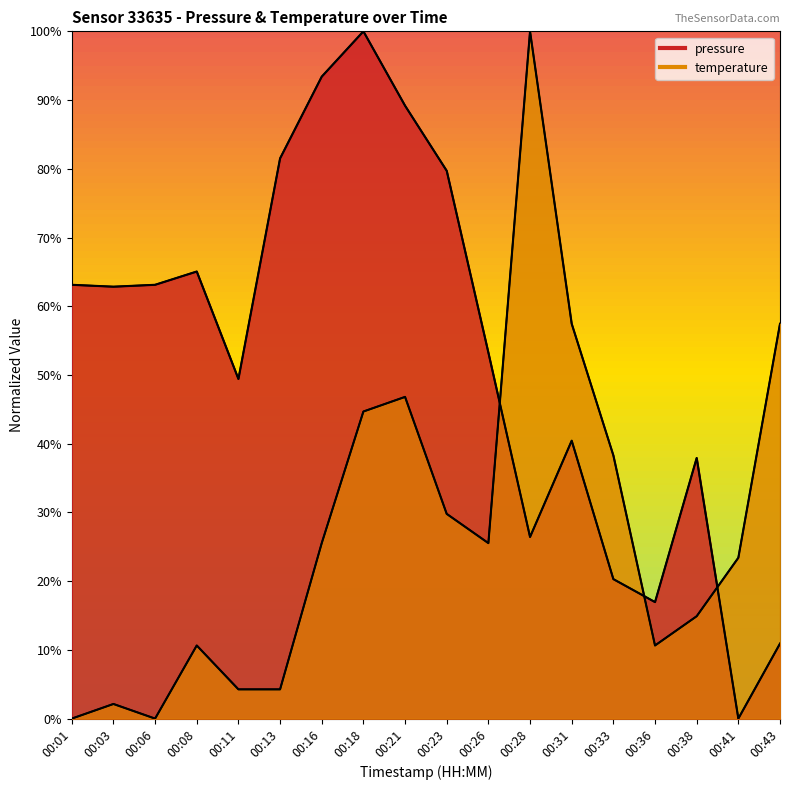

Count the number of categories in the chart.

18